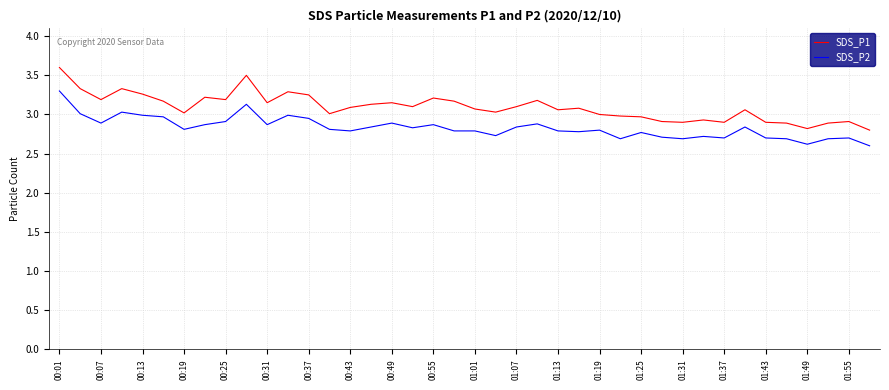

Rank the series by their maximum value, from lowest to highest.

SDS_P2, SDS_P1